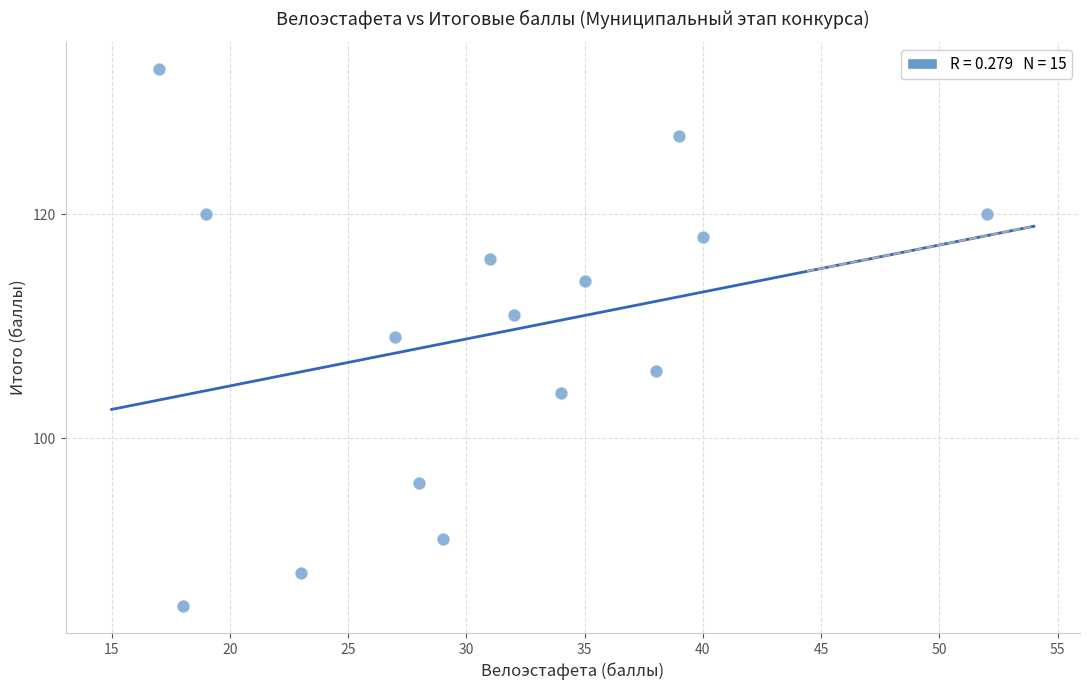

What is the range of Y values (max minus min)?

48